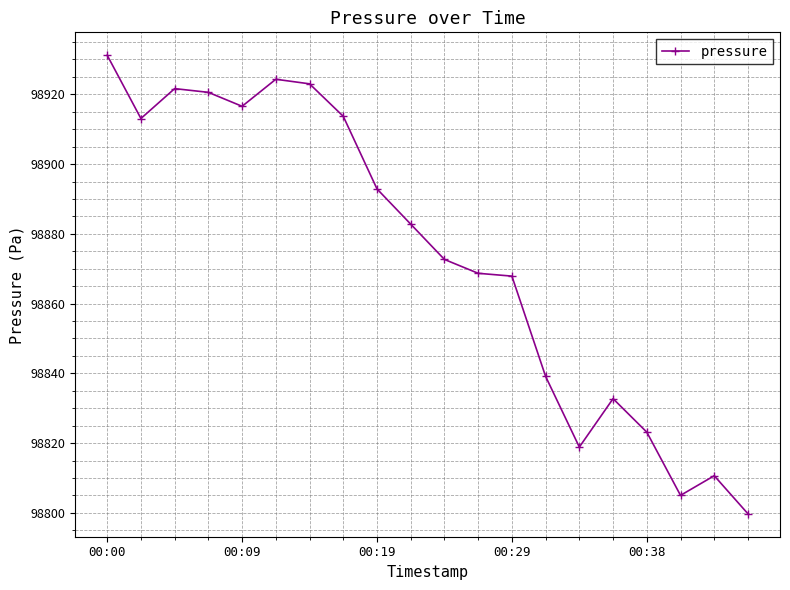

What is the difference between the maximum and minimum values?

131.4